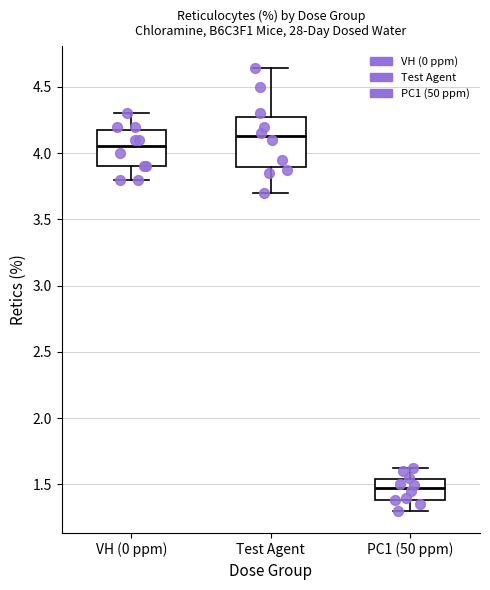

Which box's median line is the highest?

Test Agent